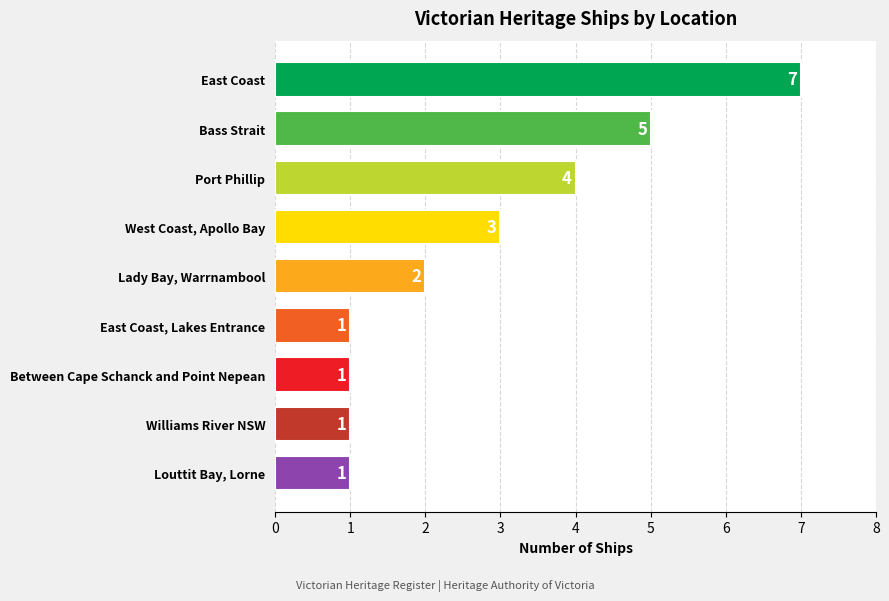

What is the label of the 3rd bar from the bottom?

Between Cape Schanck and Point Nepean